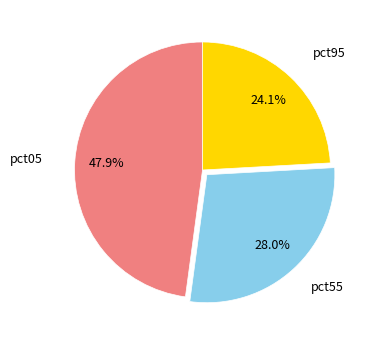

Does any single category account for the majority?

No